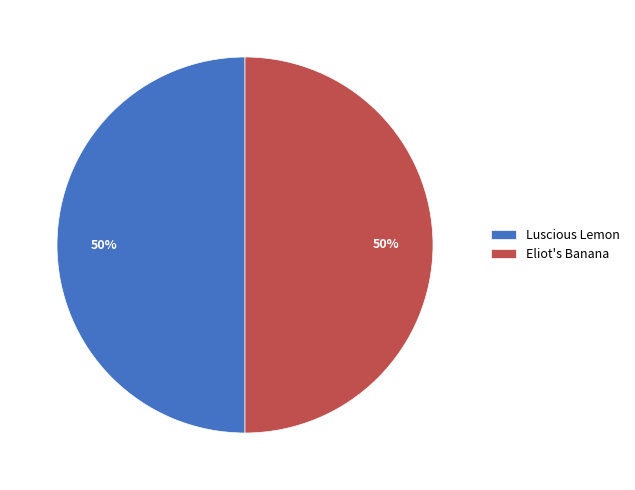

Approximately how many times larger is the value at Luscious Lemon compared to Eliot's Banana?

1.0